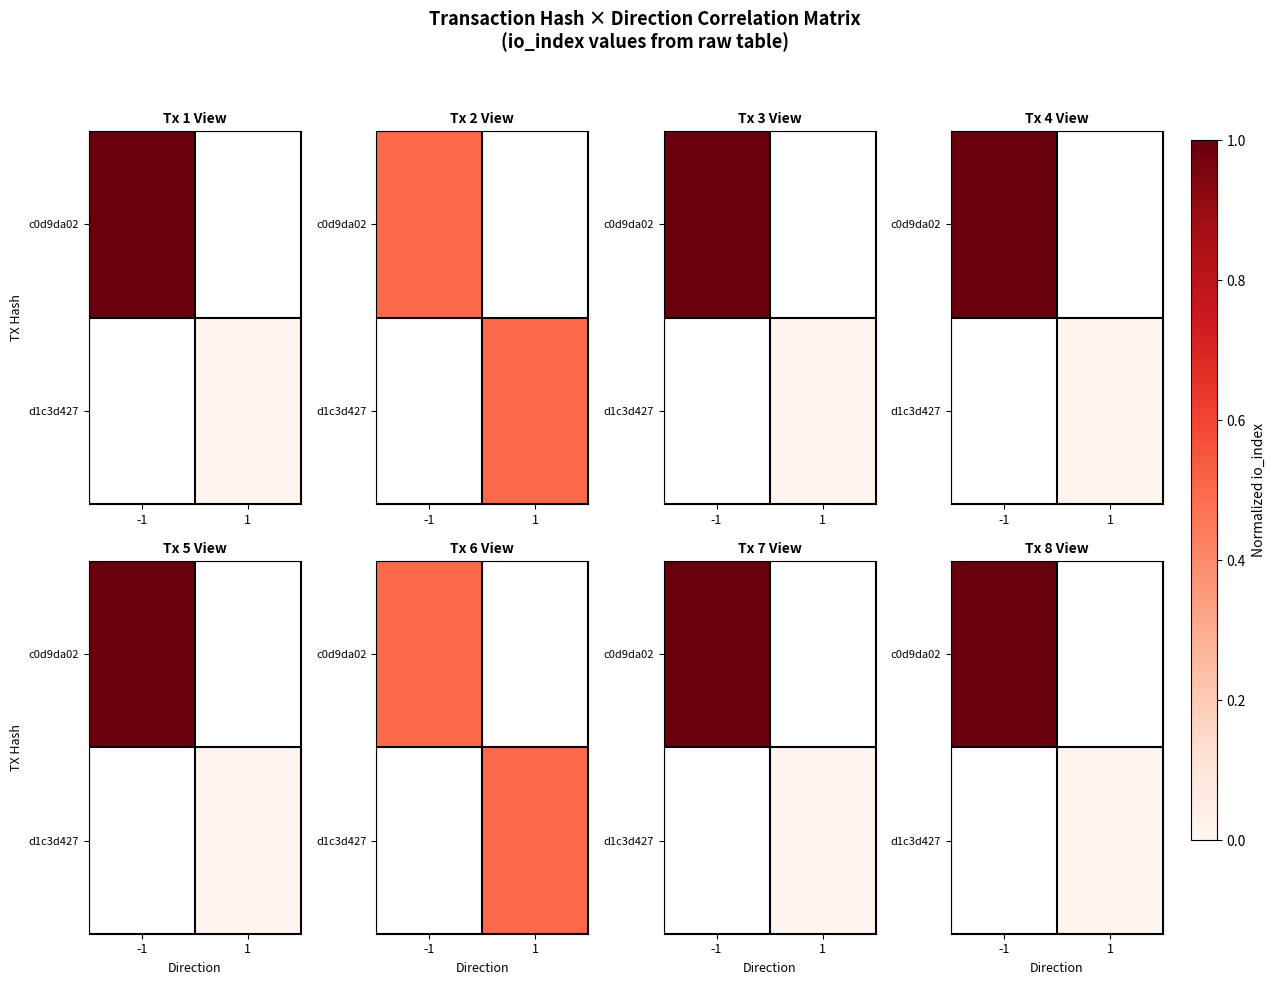

At 1, list the series in order from largest to smallest.

c0d9da02, d1c3d427